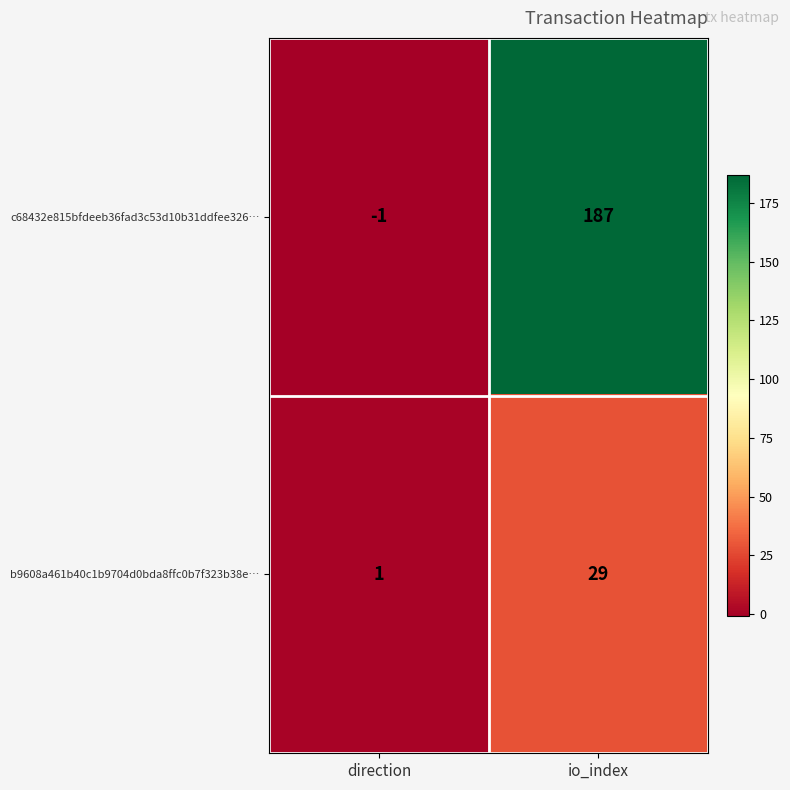

How many data points does each series have?

2